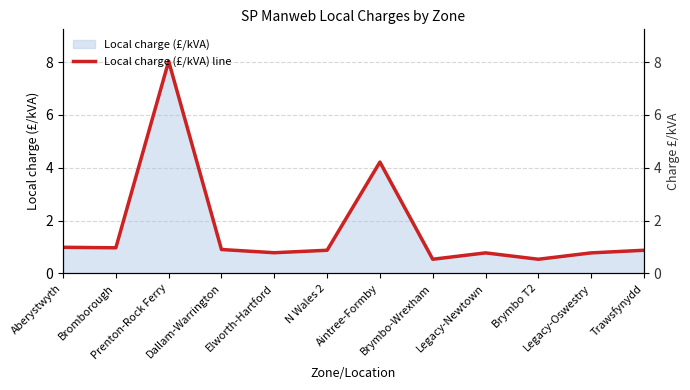

What is the smallest value displayed?

0.5